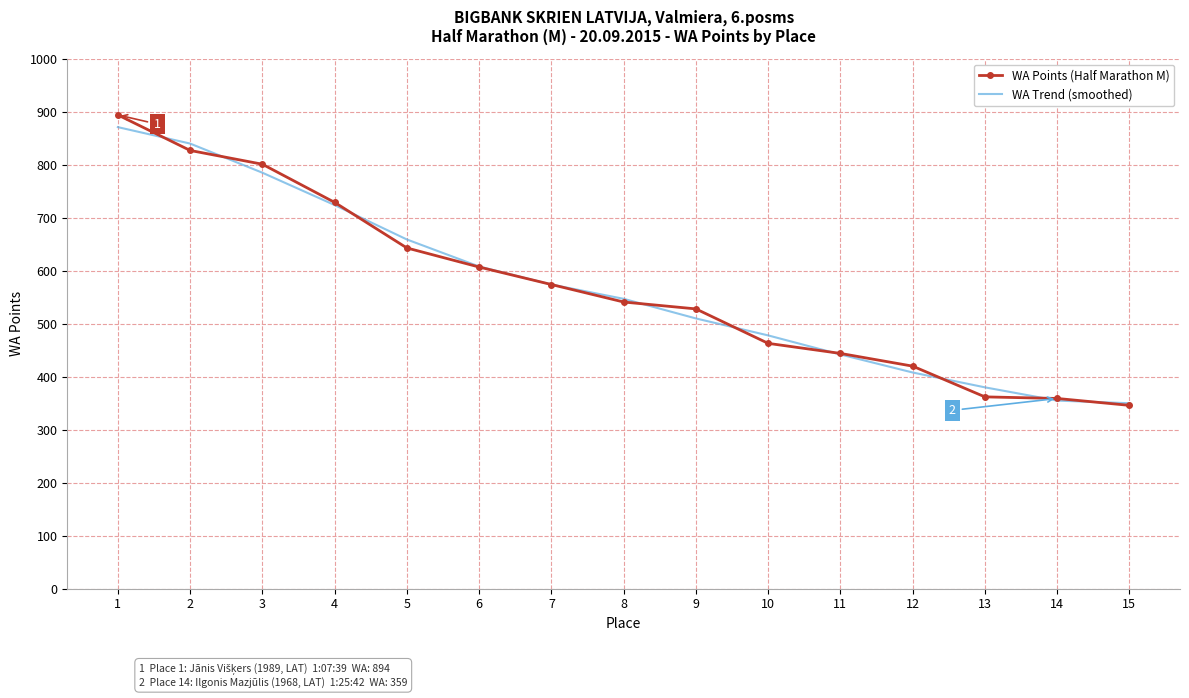

Is the value of WA Points (Half Marathon M) at 1 greater than the value of WA Trend (smoothed) at 9?

Yes